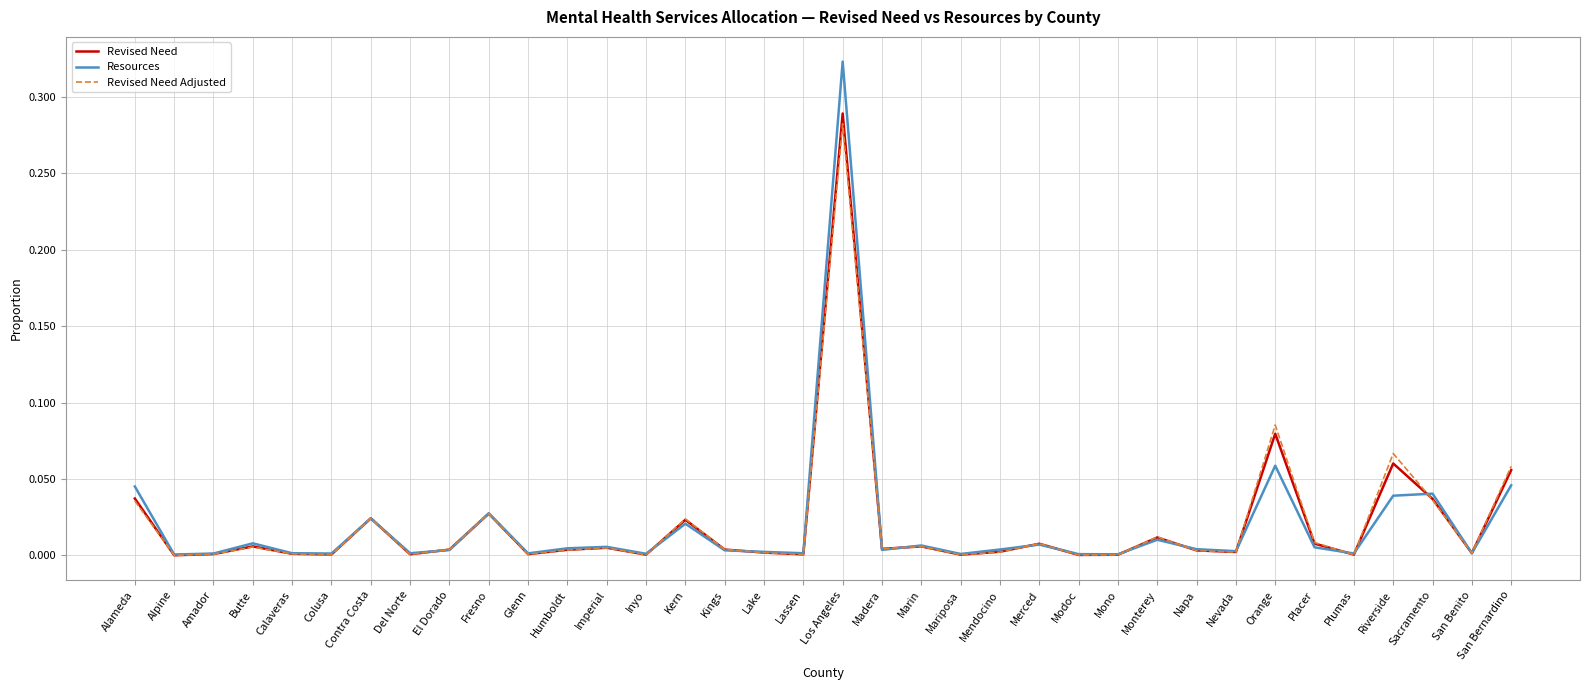

True or false: Revised Need and Resources cross at least once.

True